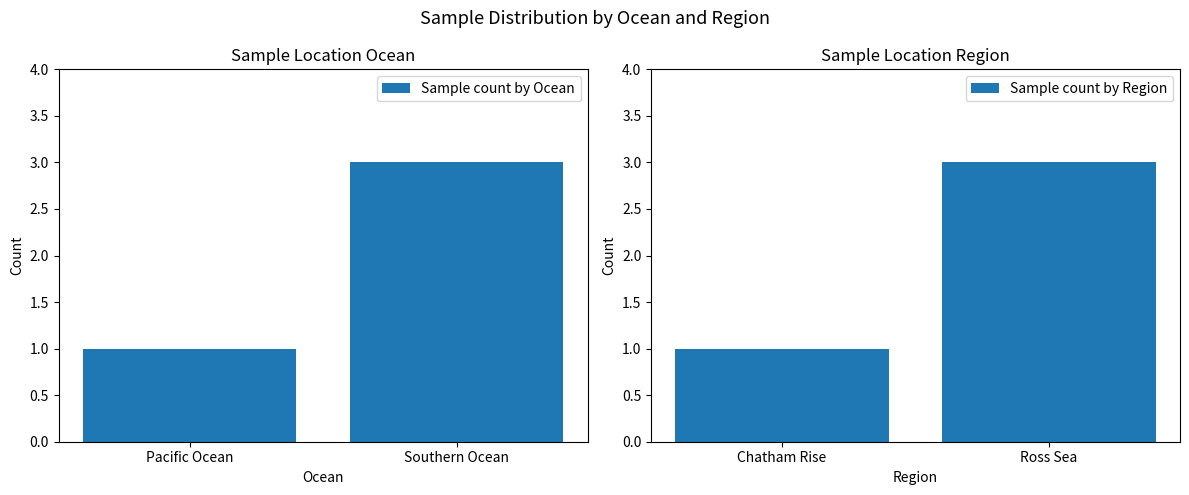

True or false: Sample count by Region has a value of 3 at Ross Sea.

True